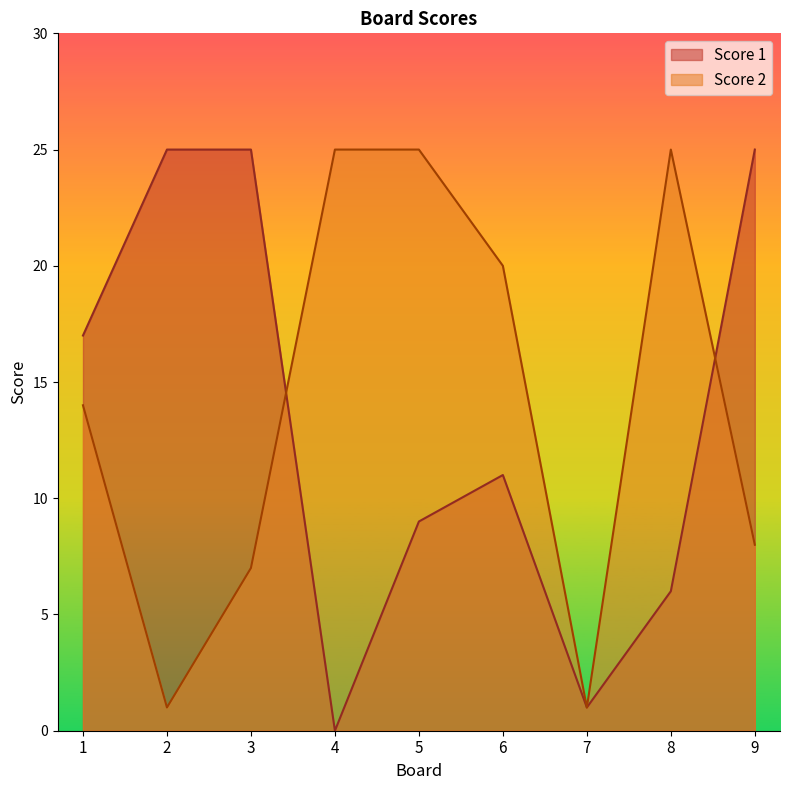

What is the average value of the Score 2 series?

14